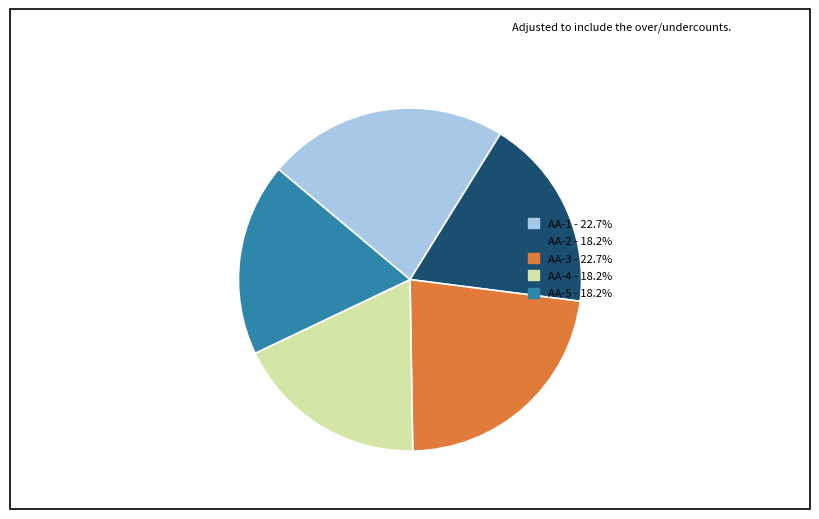

Does any single category account for the majority?

No